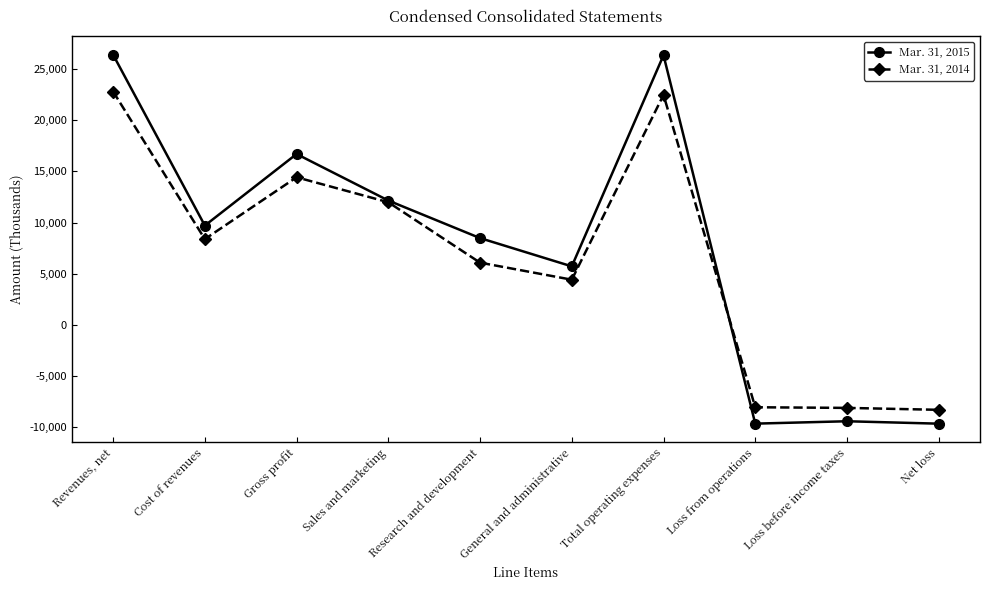

What is the value of the Mar. 31, 2014 point at the 5th from the left?

6083